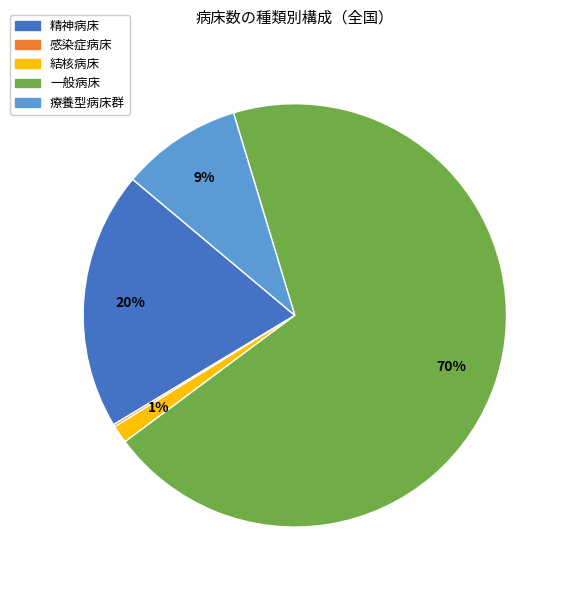

Do 一般病床 and 結核病床 together represent more than half of the pie?

Yes